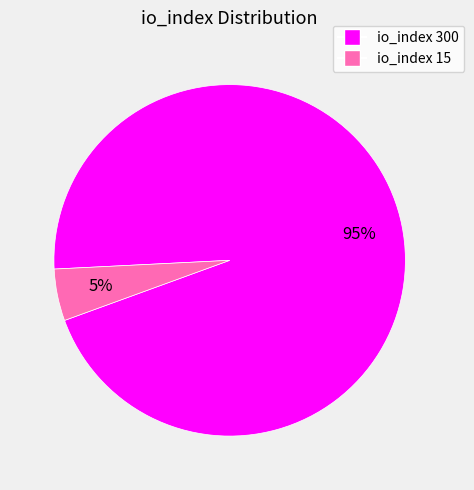

Count the number of slices in the pie.

2